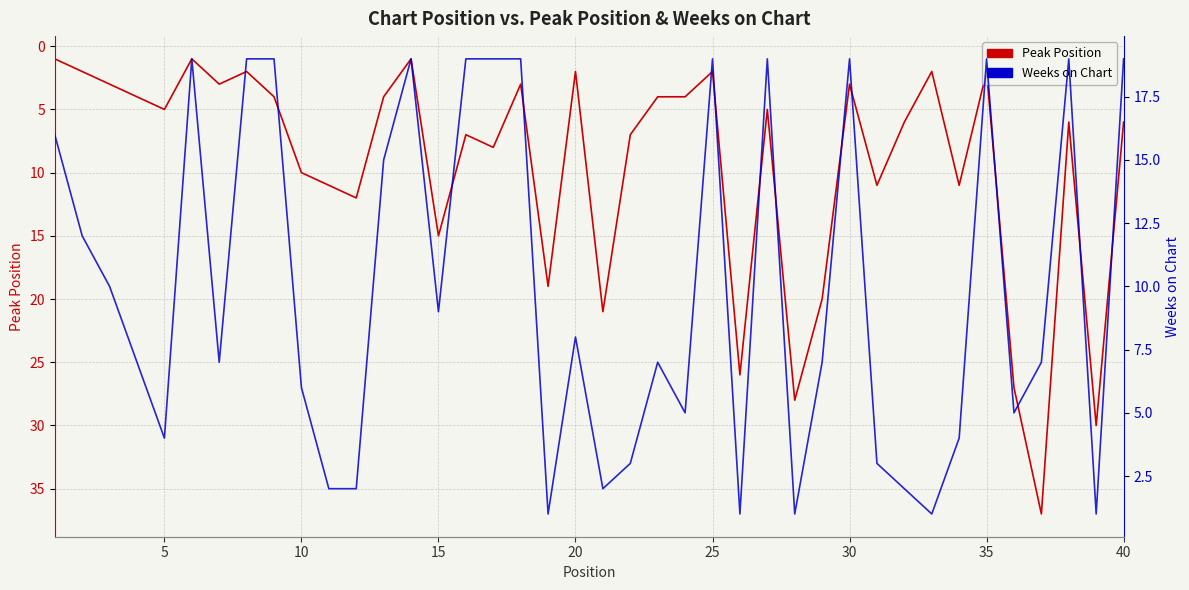

At how many categories does at least one series exceed 22?

5